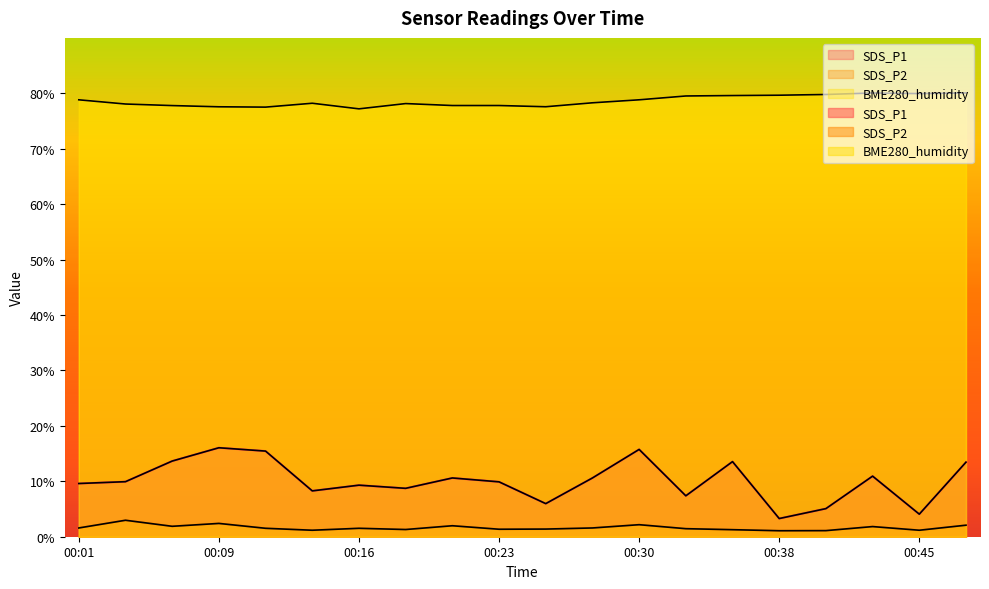

What is the lowest value of the SDS_P1 series?

3.3